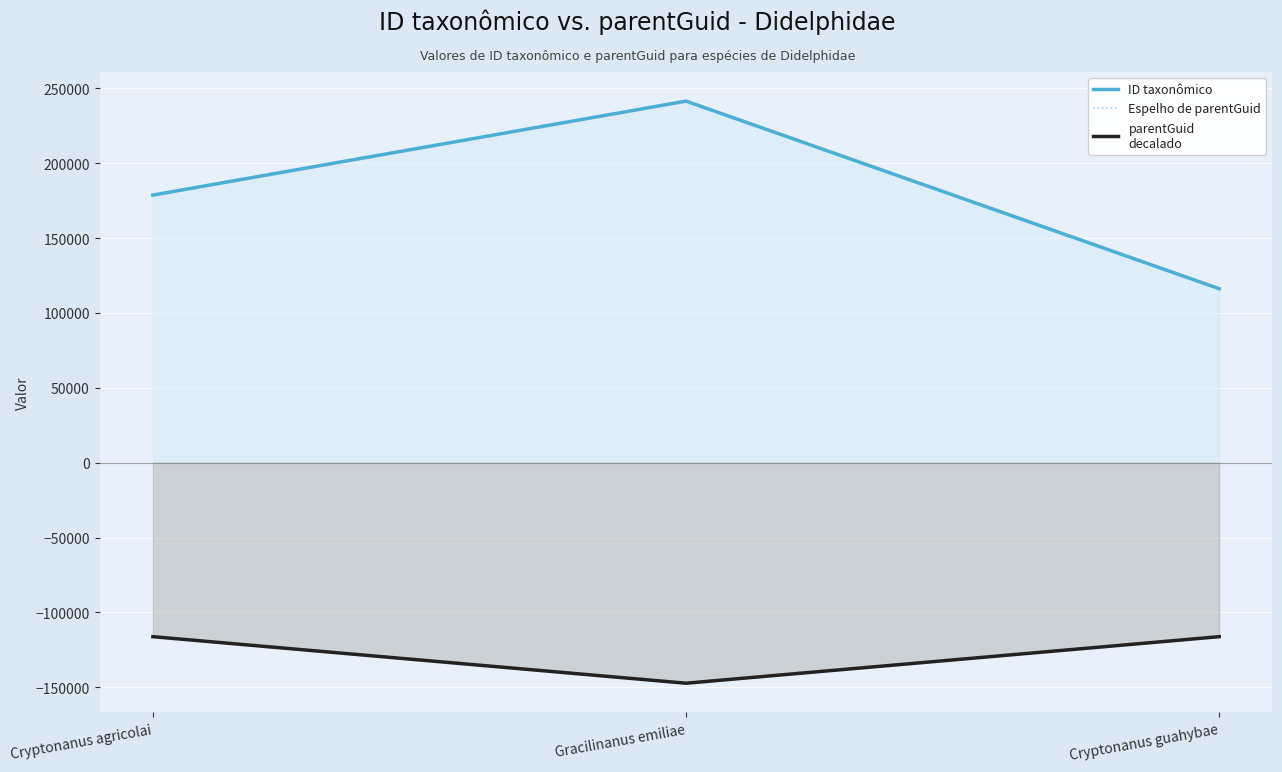

How many series are shown in this chart?

3